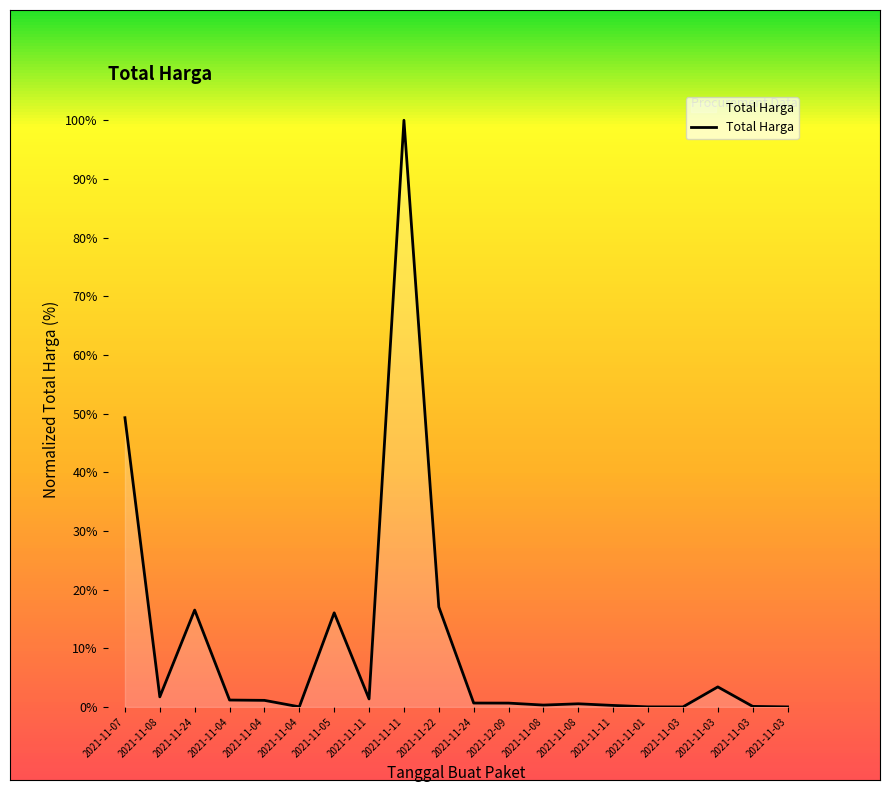

Between 2021-11-03 and 2021-11-08, which is larger?

2021-11-03